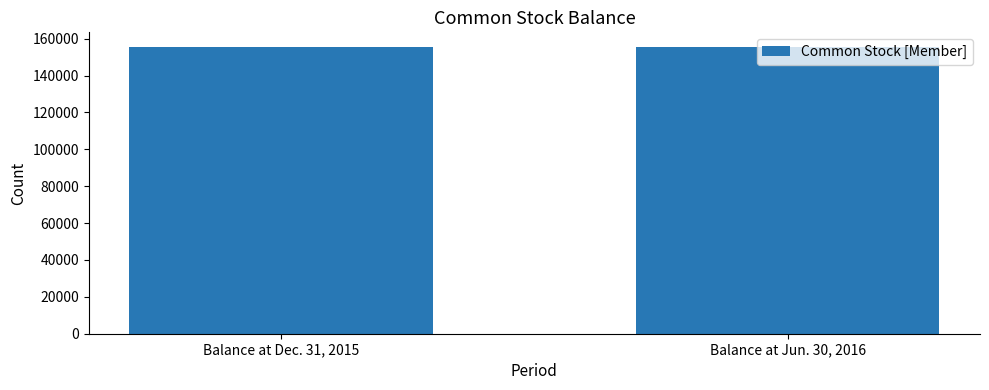

Count the number of data series in this chart.

1